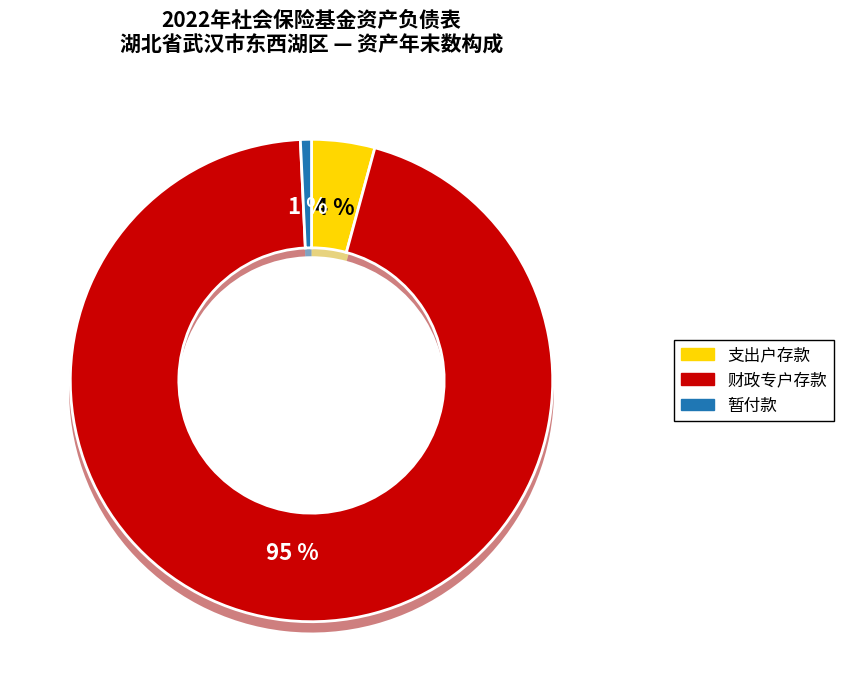

To the nearest percent, what portion does 支出户存款 represent?

4%